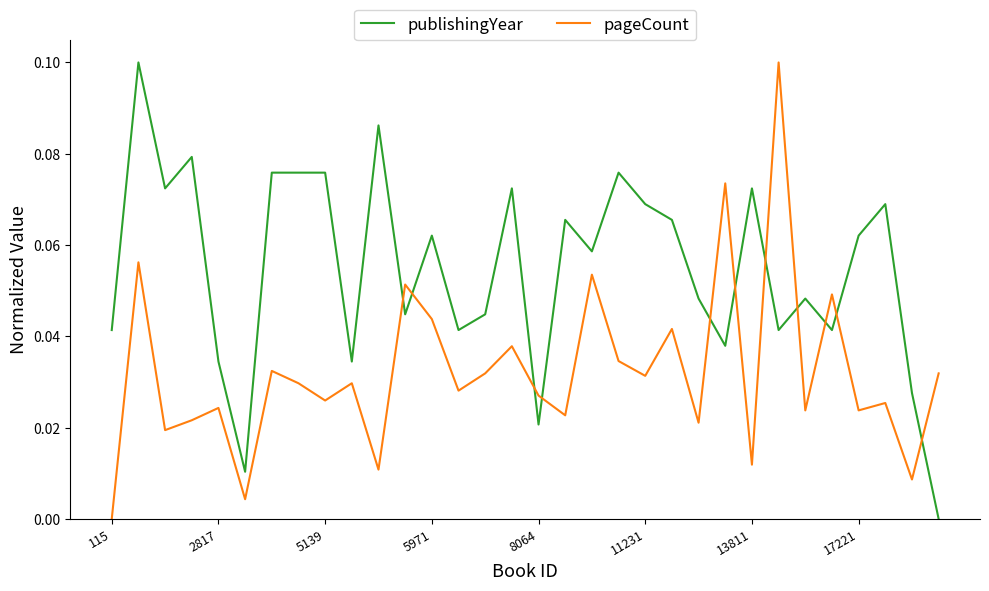

List the series in order of their overall mean, highest first.

publishingYear, pageCount